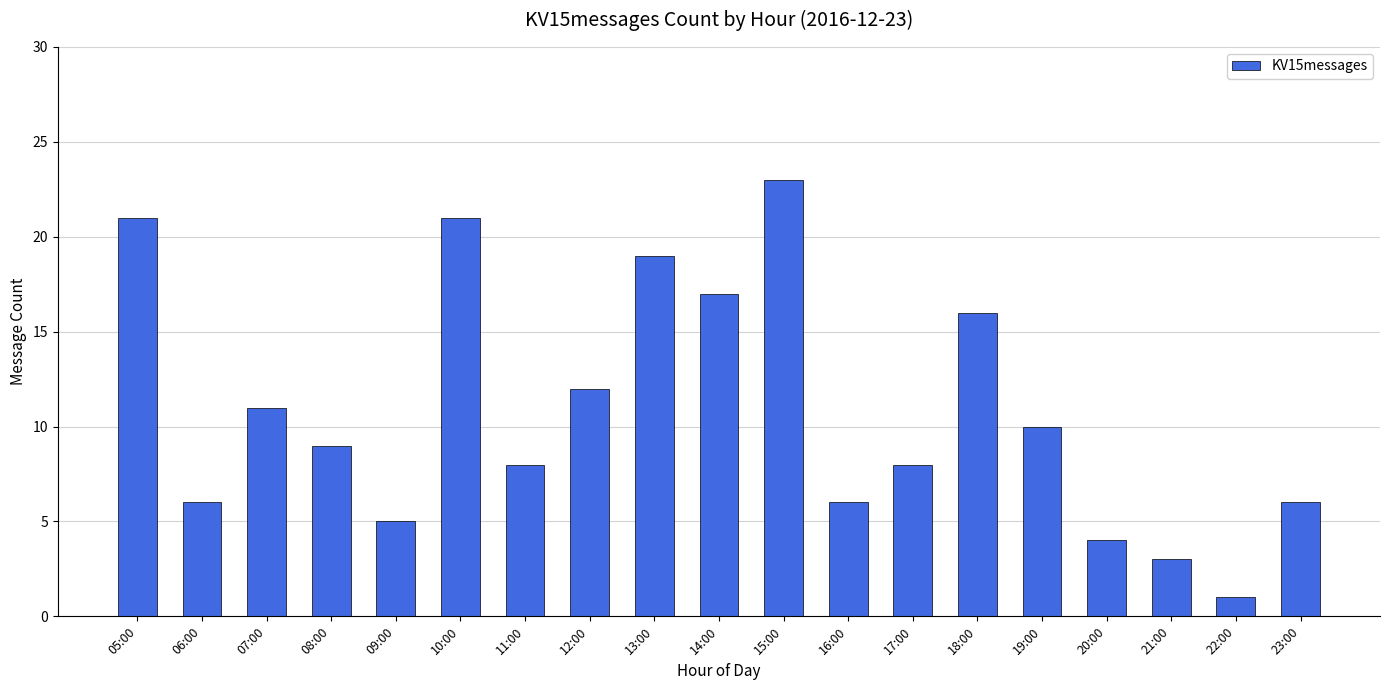

What position from the left is 06:00?

2